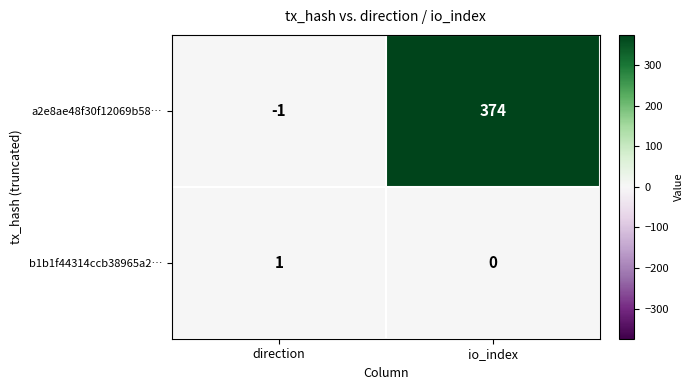

Where is b1b1f44314ccb38965a2… nearest to the value 0?

io_index